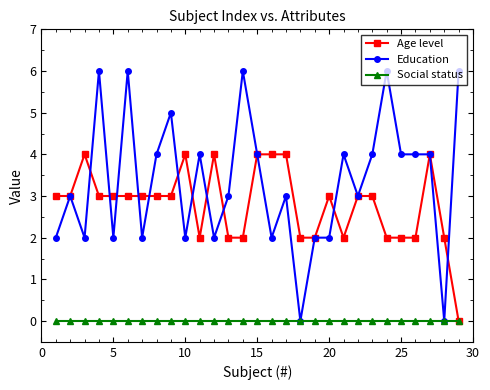

Which series has the widest spread of values?

Education